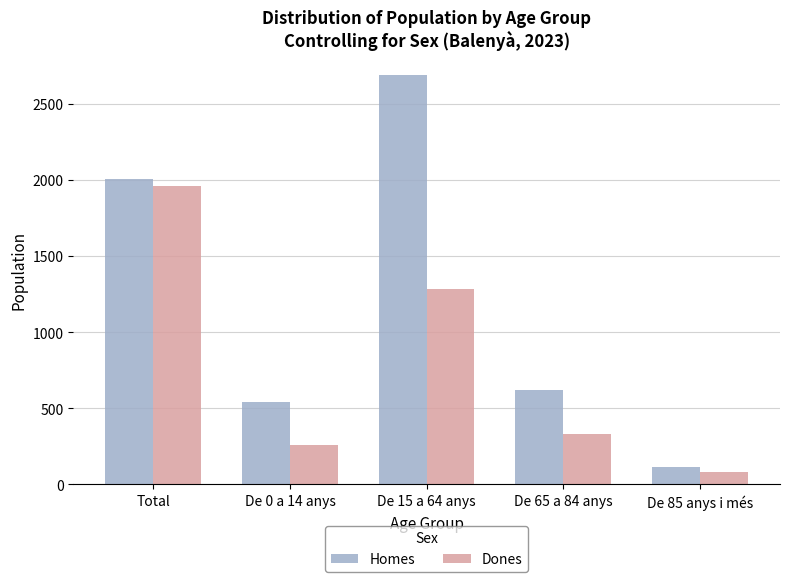

Reading left to right, extract all data points from this chart.

Homes: Total=2008	De 0 a 14 anys=543	De 15 a 64 anys=2687	De 65 a 84 anys=622	De 85 anys i més=113
Dones: Total=1957	De 0 a 14 anys=257	De 15 a 64 anys=1286	De 65 a 84 anys=334	De 85 anys i més=80